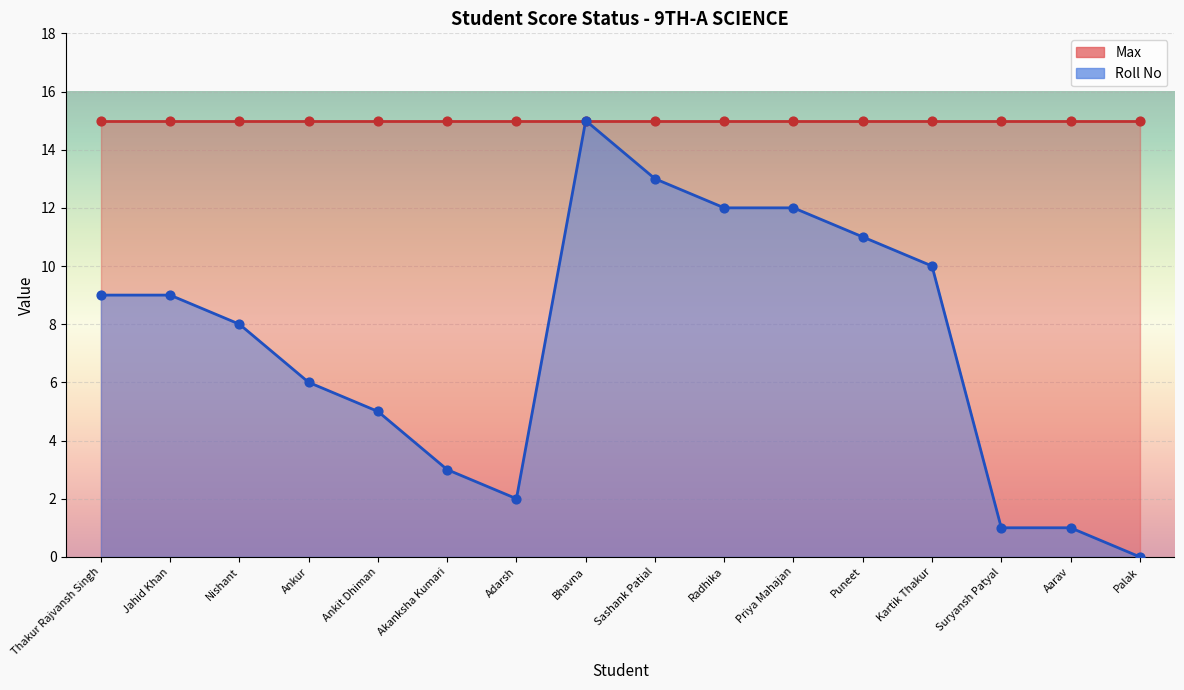

What is the change in value from Jahid Khan to Aarav?

-8